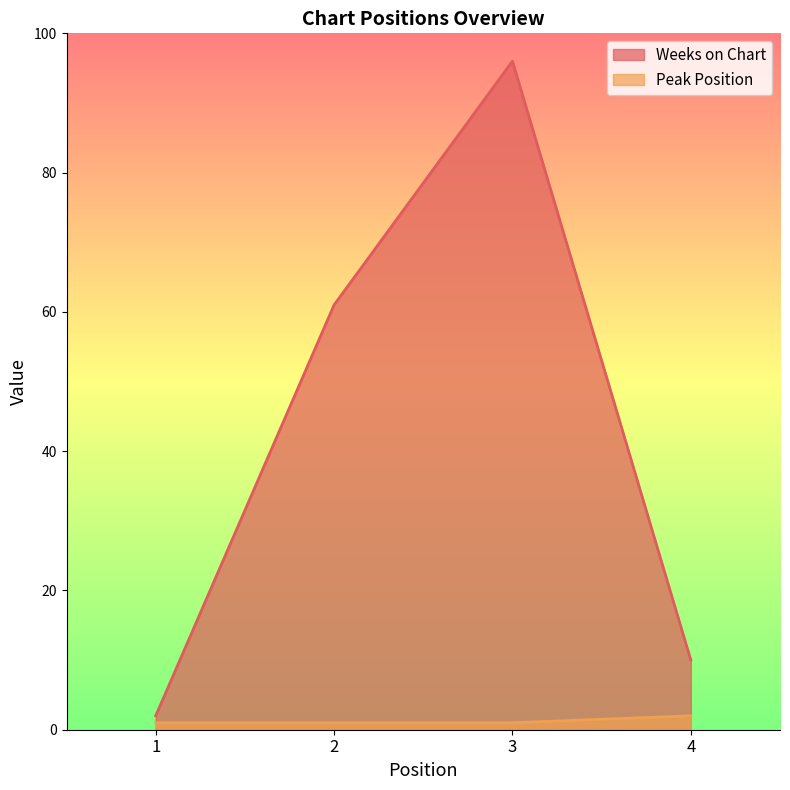

What is the total value across all series at 2?

62